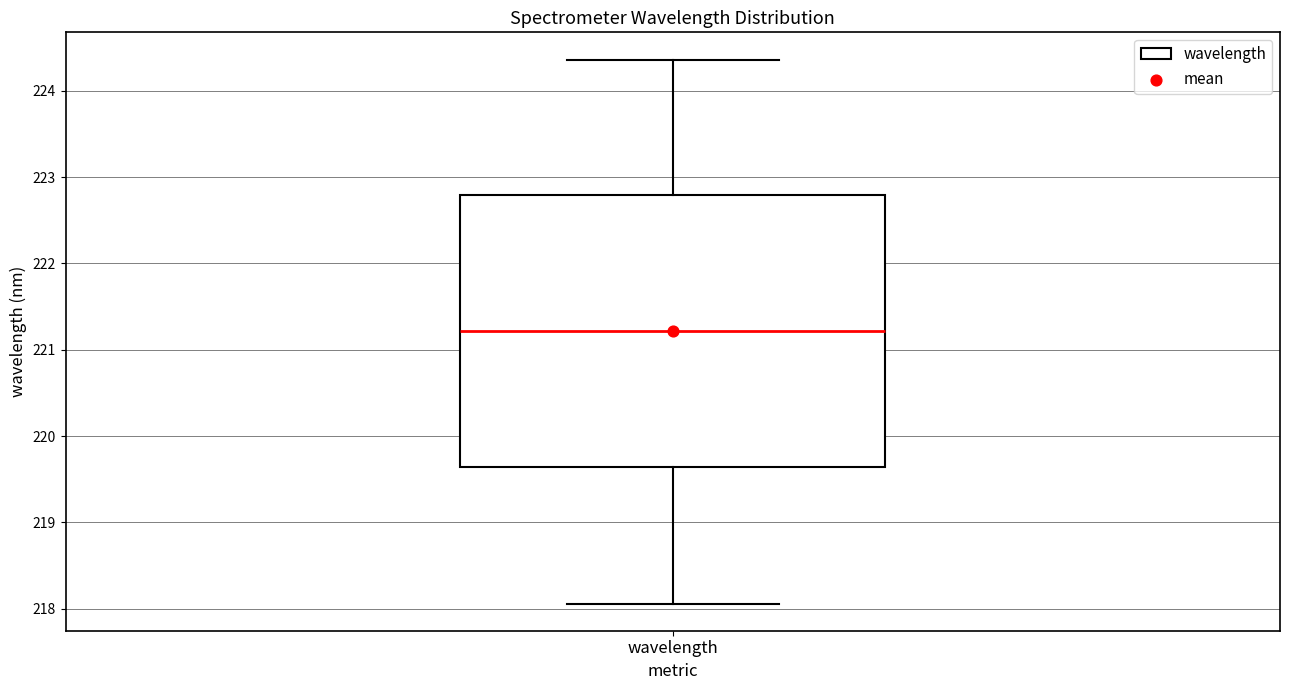

Read this box plot against the y-axis: the position of the median line, the range covered by the box, and the ends of both whiskers. The values are not printed on the chart, so give them approximately, as read against the axis.

median 221.2, box 219.6 to 222.8, whiskers 218.1 to 224.4